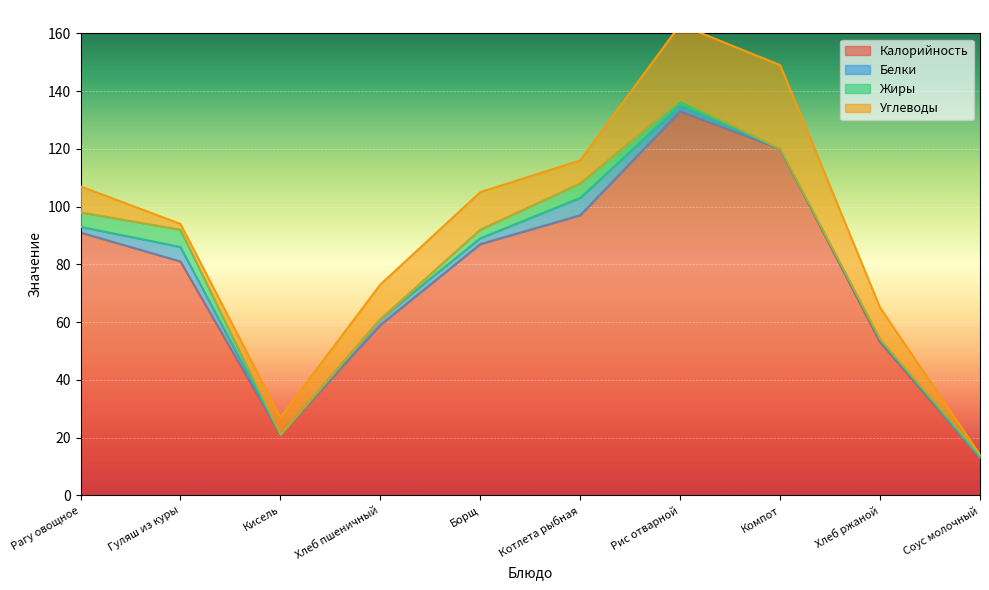

The Белки series shows 10 at Котлета рыбная. True or false?

False